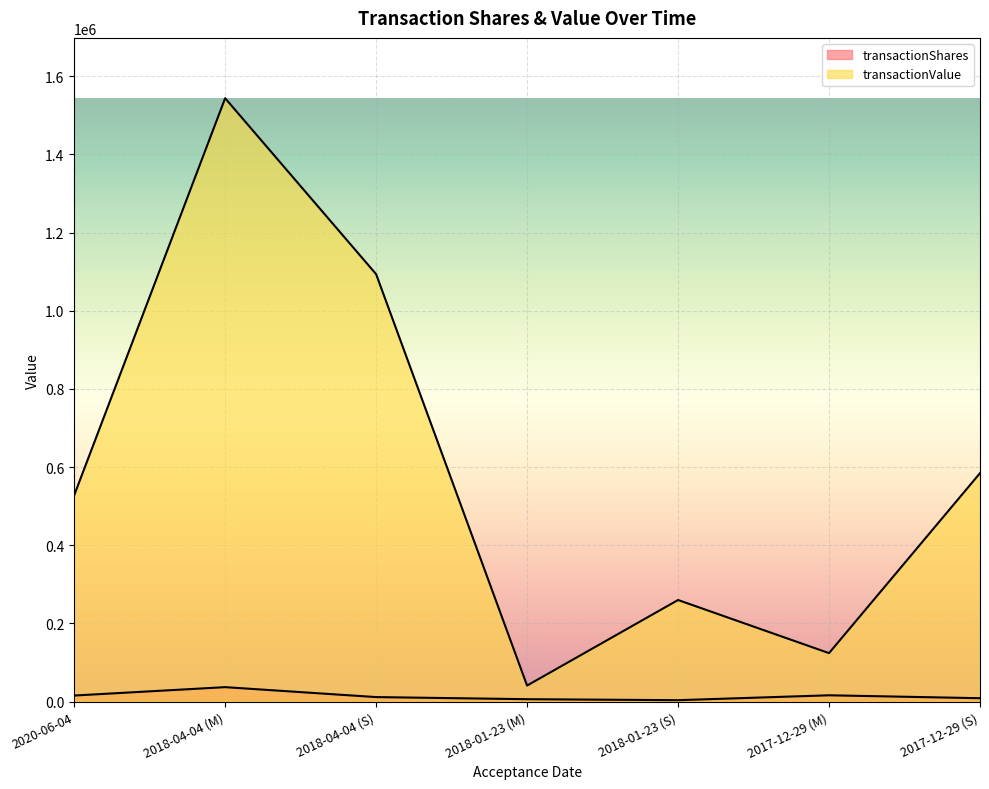

What is the sum of the transactionValue values at 2018-04-04 (S) and 2017-12-29 (S)?

1677857